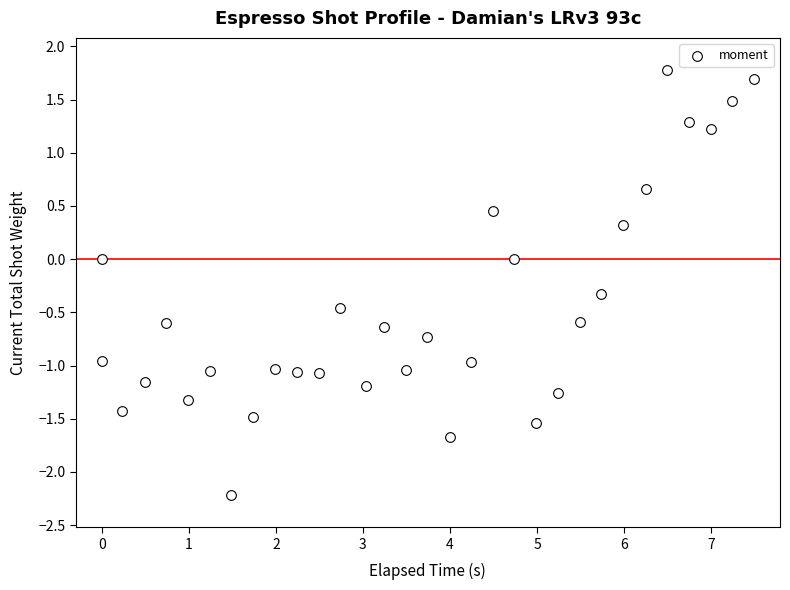

What is the range of Y values (max minus min)?

4.0